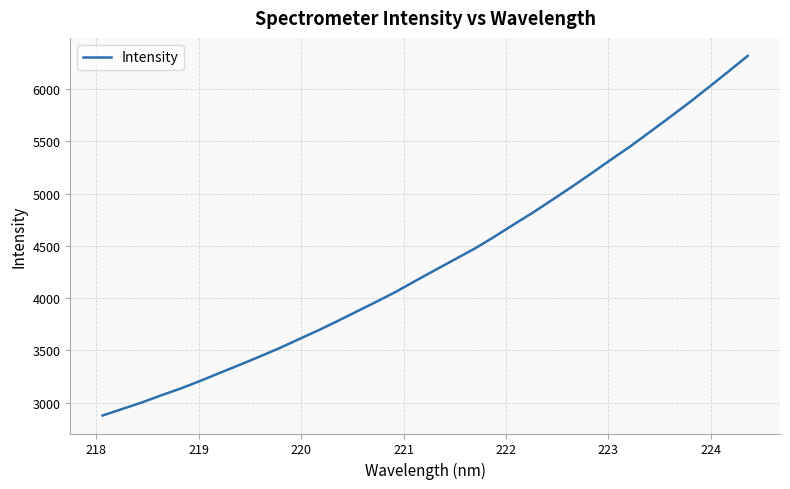

What is the difference between the maximum and minimum values?

3439.7